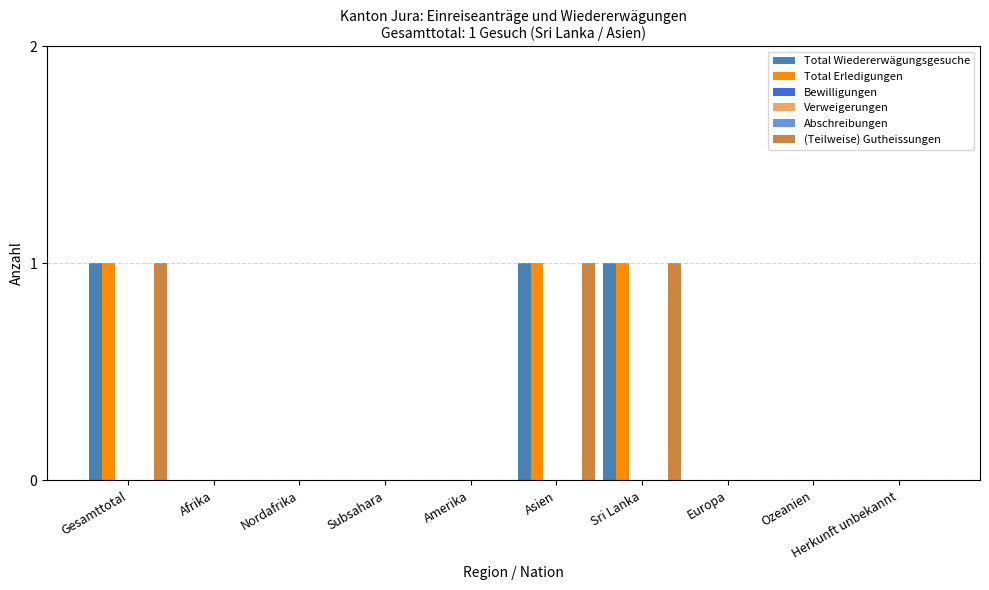

Reading right to left, transcribe all the data shown in this chart.

Total Wiedererwägungsgesuche: 0	0	0	1	1	0	0	0	0	1
Total Erledigungen: 0	0	0	1	1	0	0	0	0	1
Bewilligungen: 0	0	0	0	0	0	0	0	0	0
Verweigerungen: 0	0	0	0	0	0	0	0	0	0
Abschreibungen: 0	0	0	0	0	0	0	0	0	0
(Teilweise) Gutheissungen: 0	0	0	1	1	0	0	0	0	1